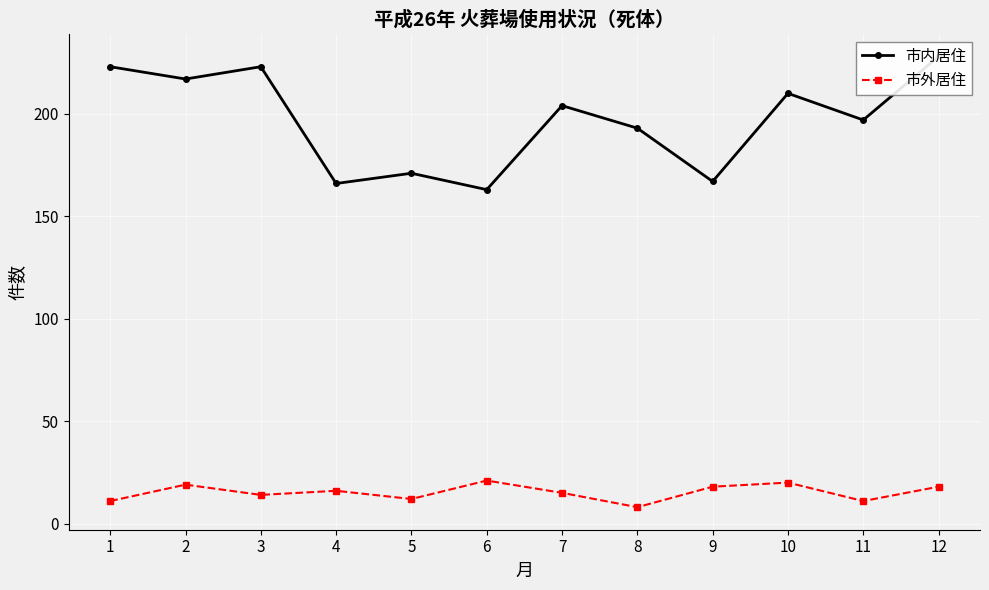

List the series in order of their overall mean, lowest first.

市外居住, 市内居住